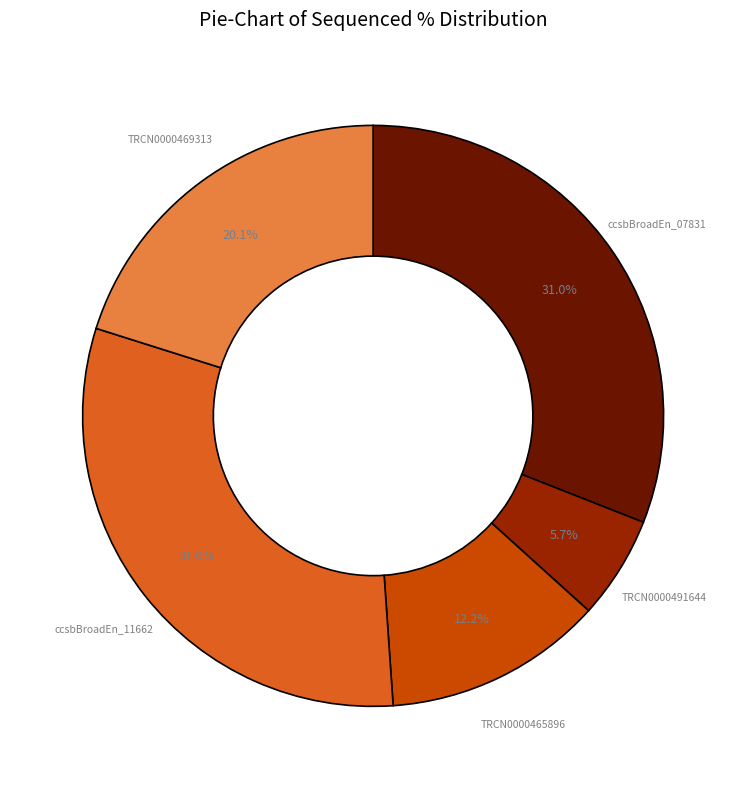

What portion of the pie excludes TRCN0000465896?

87.8%